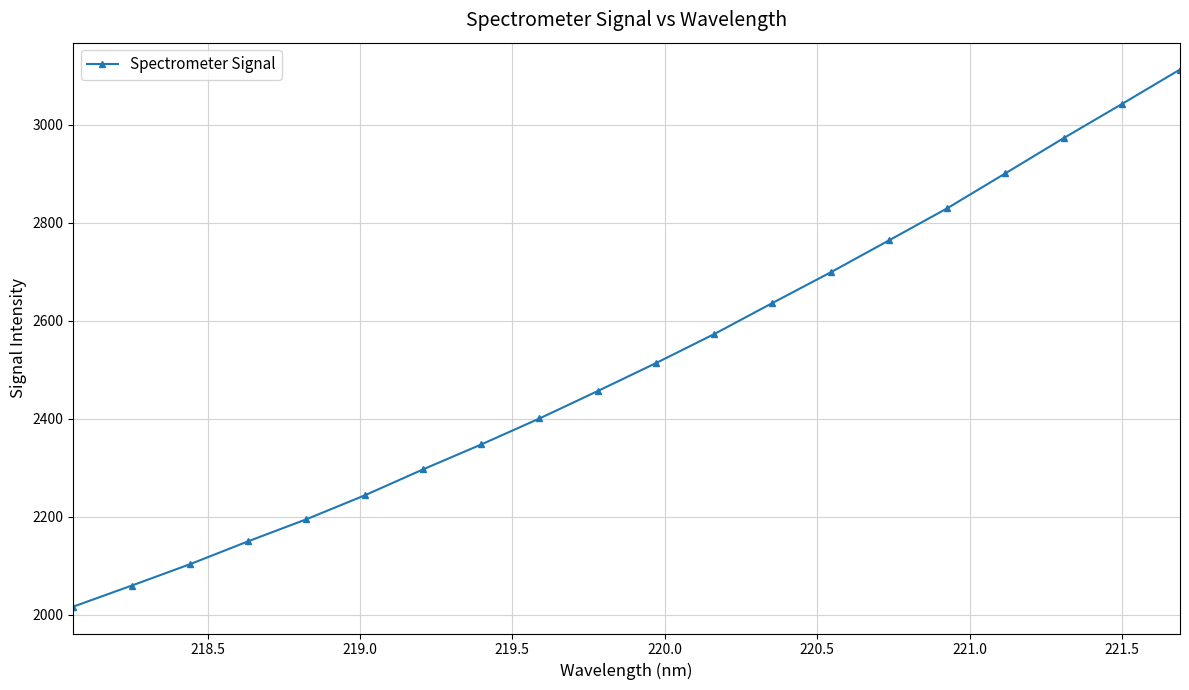

What is the sum of all values?

50315.7